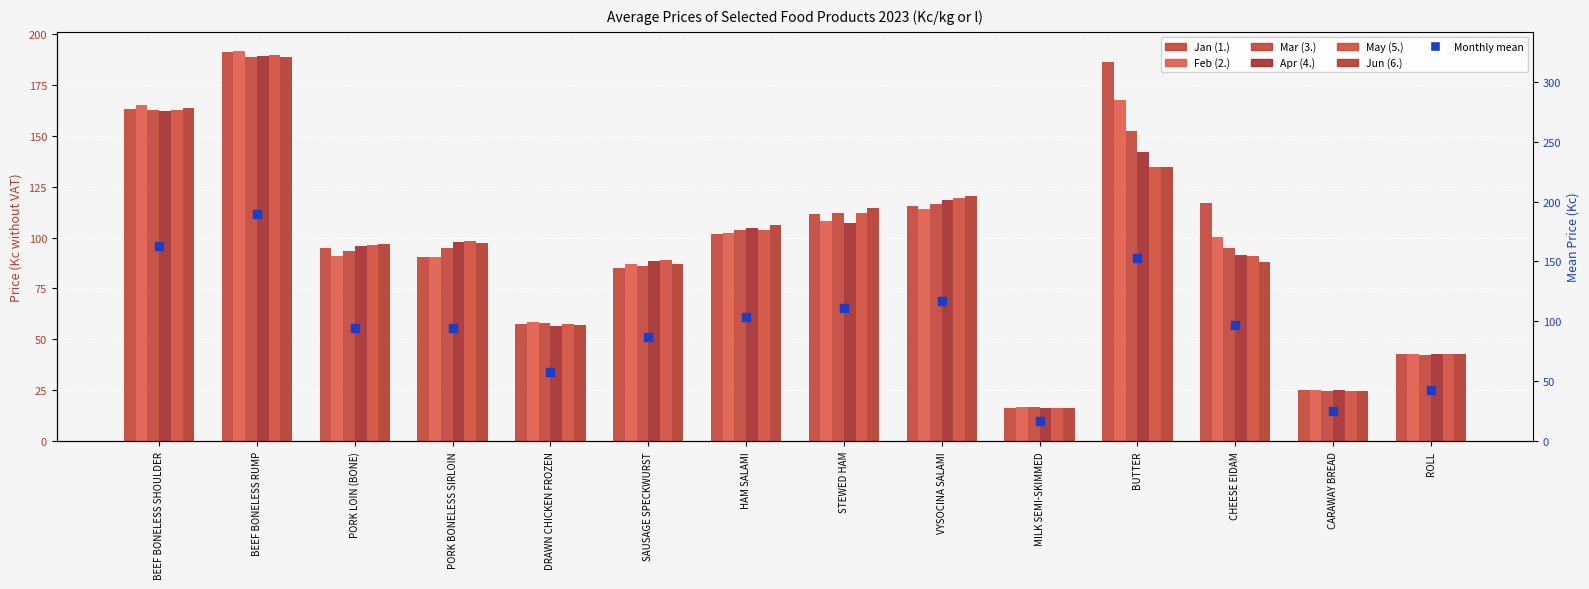

At which category is the sum across all series the highest?

BEEF BONELESS RUMP